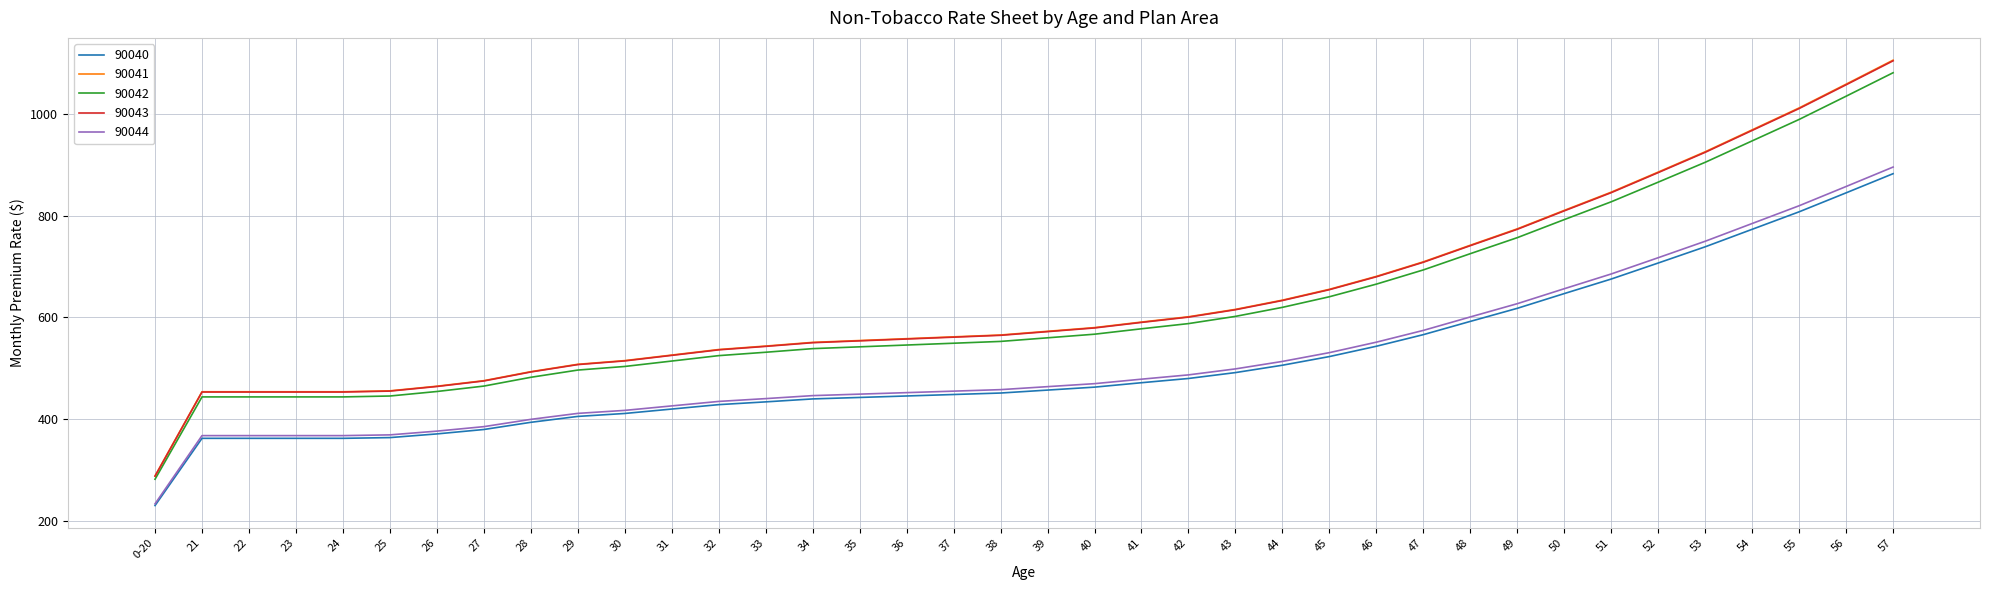

What is the difference between the second highest and minimum values in the 90044 series?

623.8